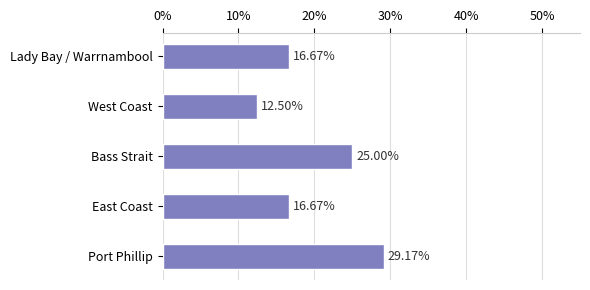

What is the change in value from East Coast to Bass Strait?

+8.3